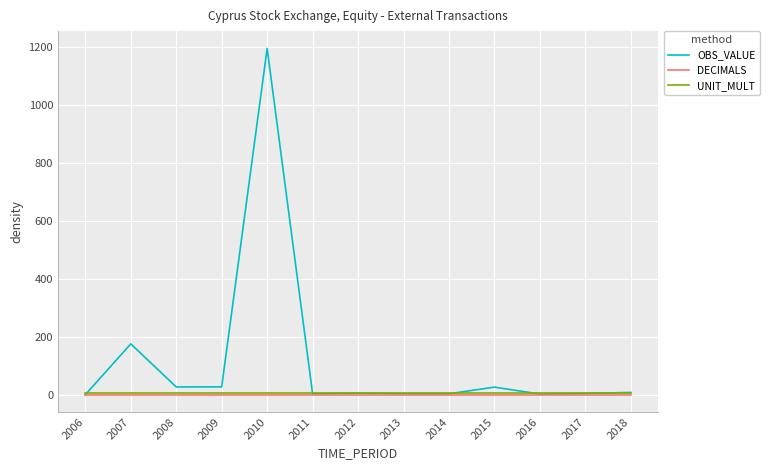

What is the maximum value shown in the chart?

1196.0